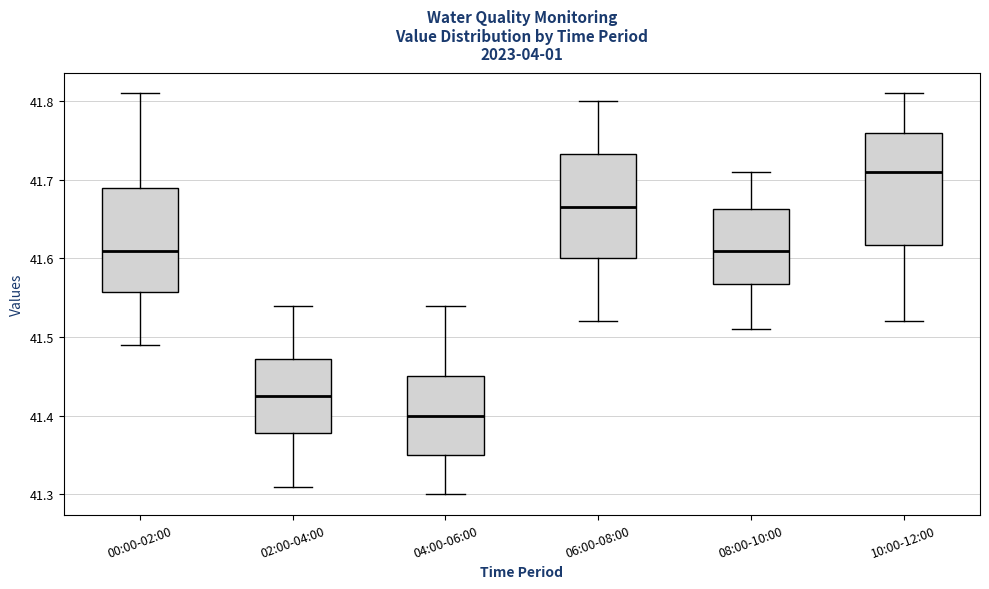

Where does the upper whisker of the box for 10:00-12:00 end on the y-axis? The values are not printed on the chart, so give them approximately, as read against the axis.

41.81